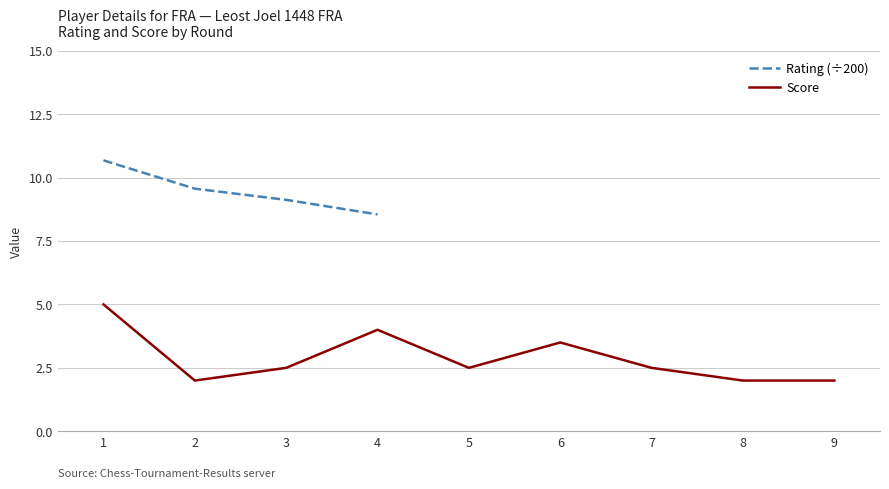

Which category has the highest value across all series?

1